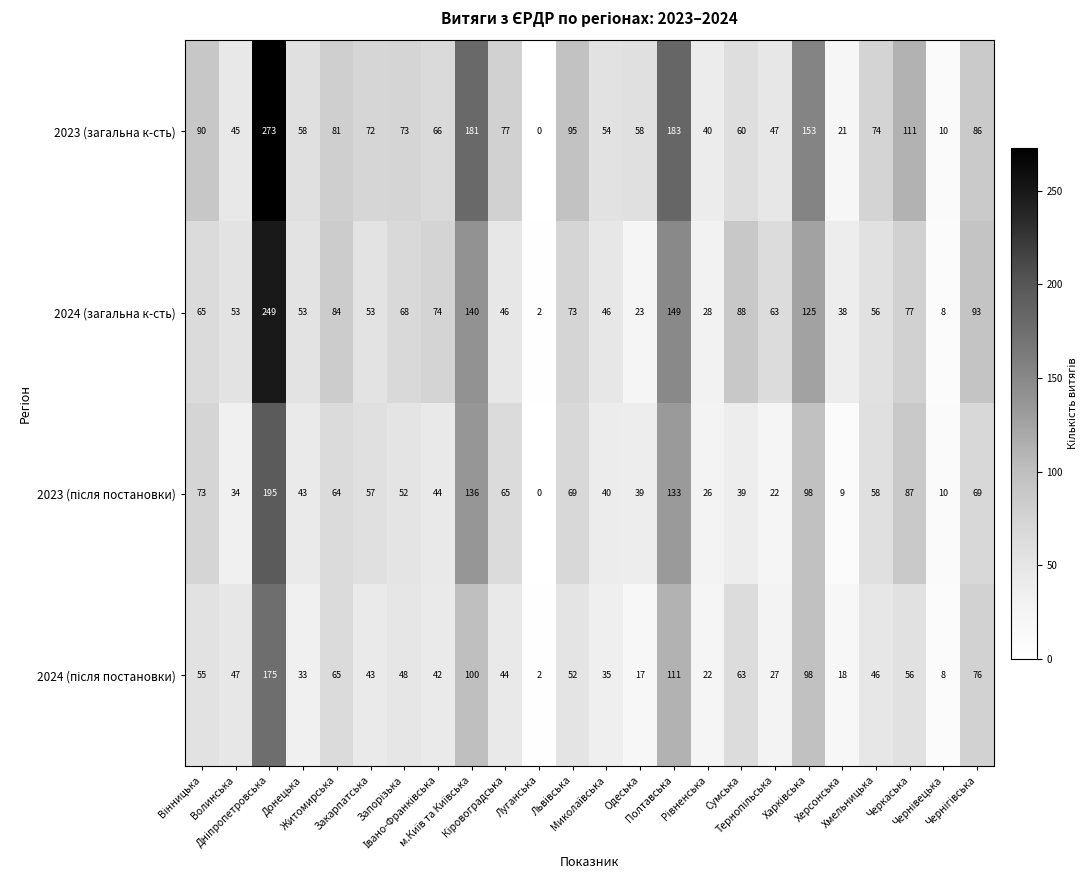

Which series has the largest total across all categories?

2023 (загальна к-сть)